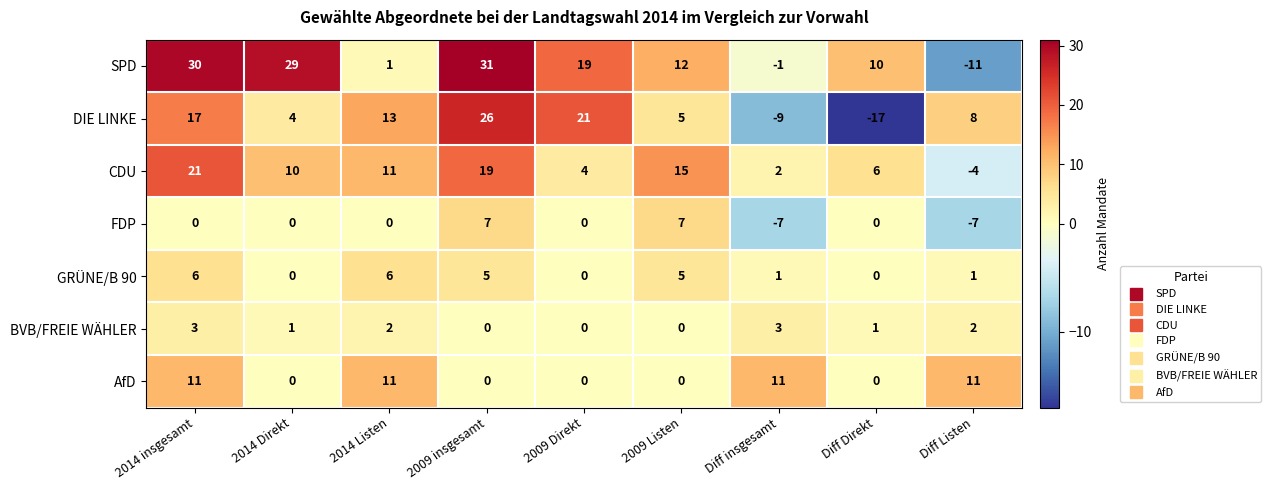

What is the total value across all series at 2009 Direkt?

44